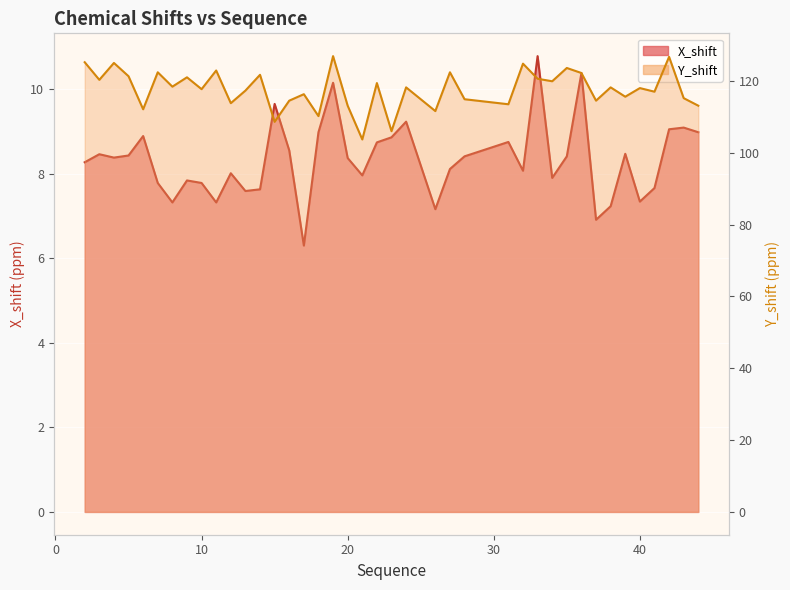

In X_shift, how many points are higher than both neighbors (excluding endpoints)?

12